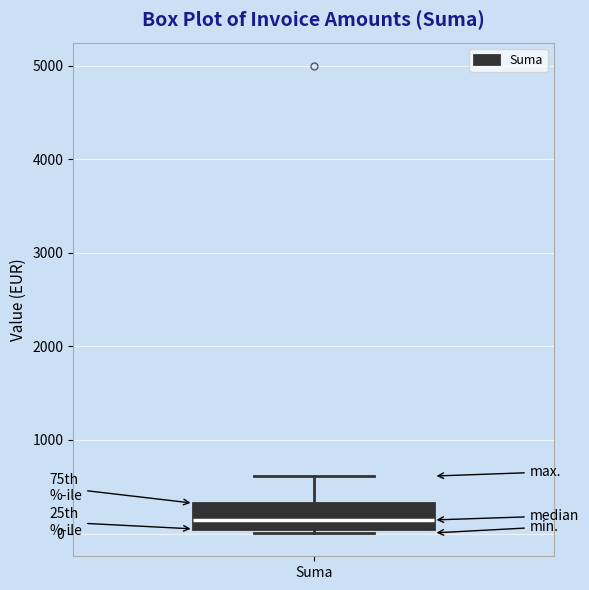

Where is the lower edge of the box for Suma on the y-axis? The values are not printed on the chart, so give them approximately, as read against the axis.

0